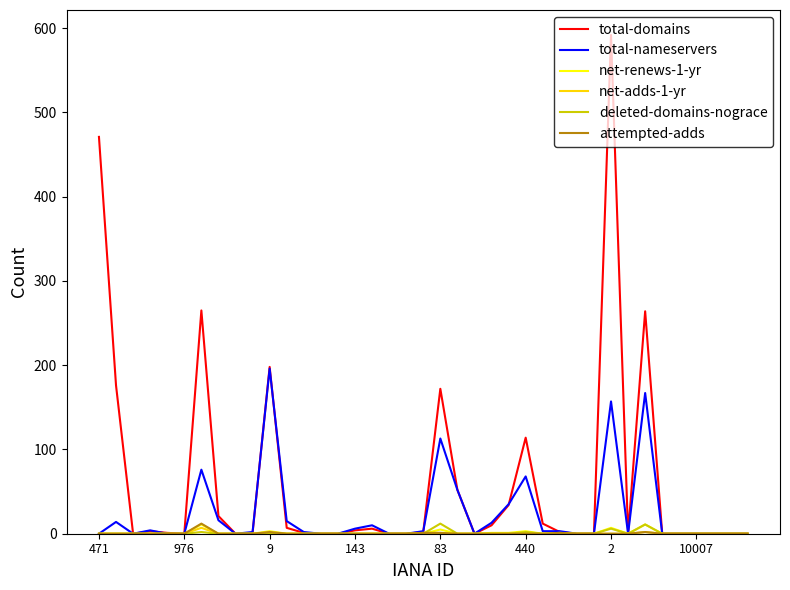

Which series has the largest total across all categories?

total-domains